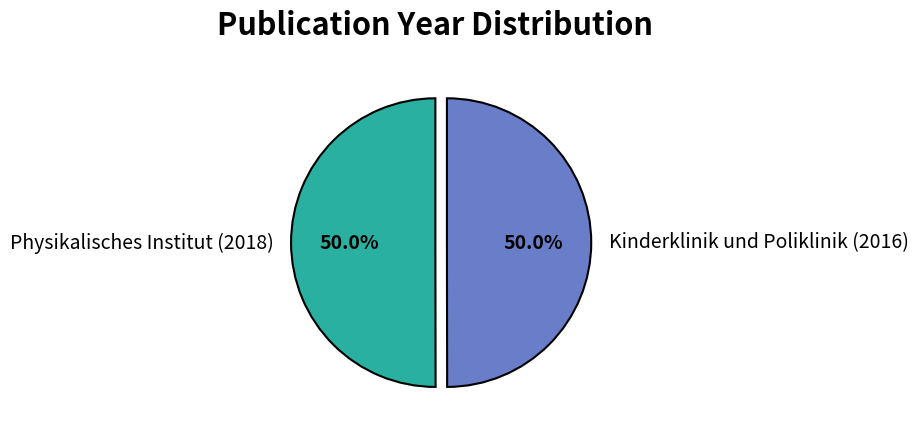

Count the number of slices in the pie.

2